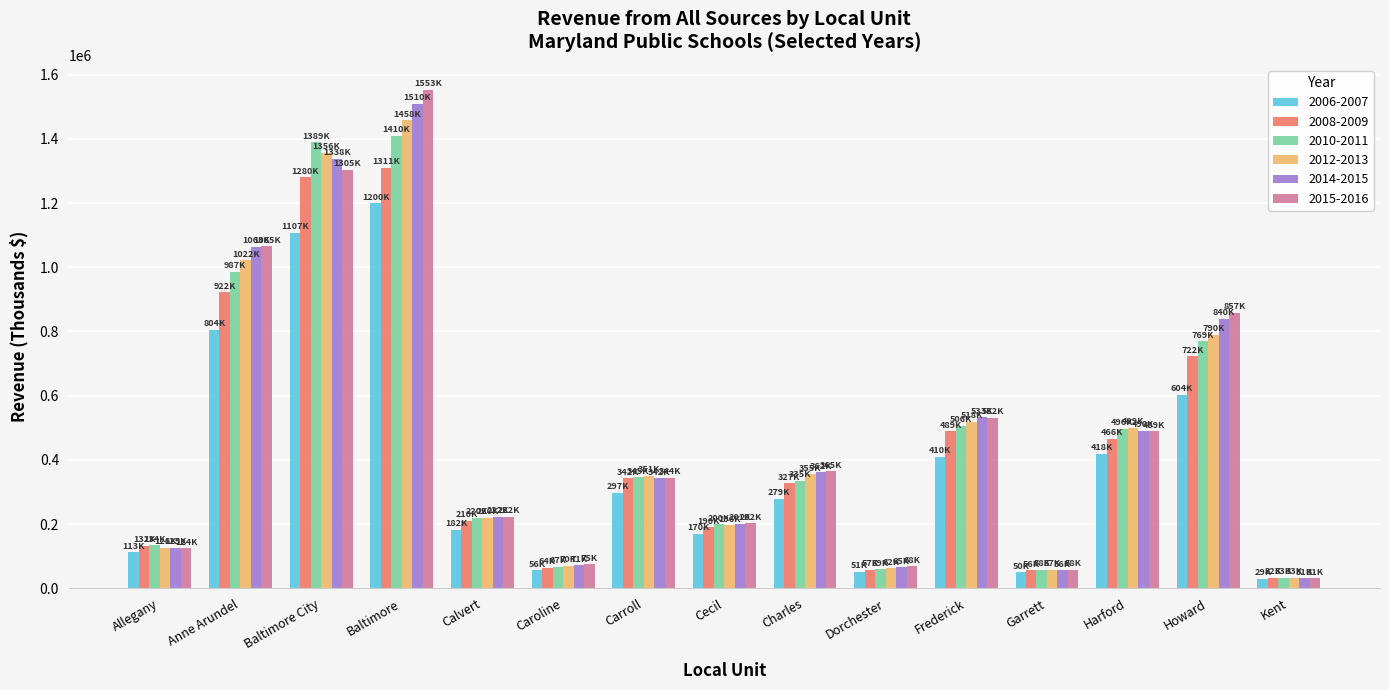

At which category is the sum across all series the highest?

Baltimore